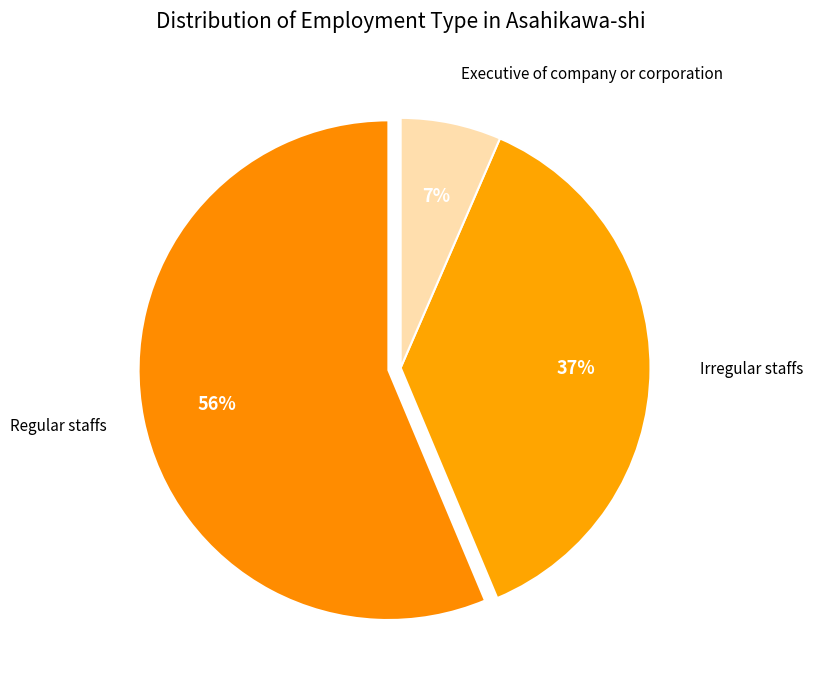

To the nearest percent, what is the average slice percentage?

33%